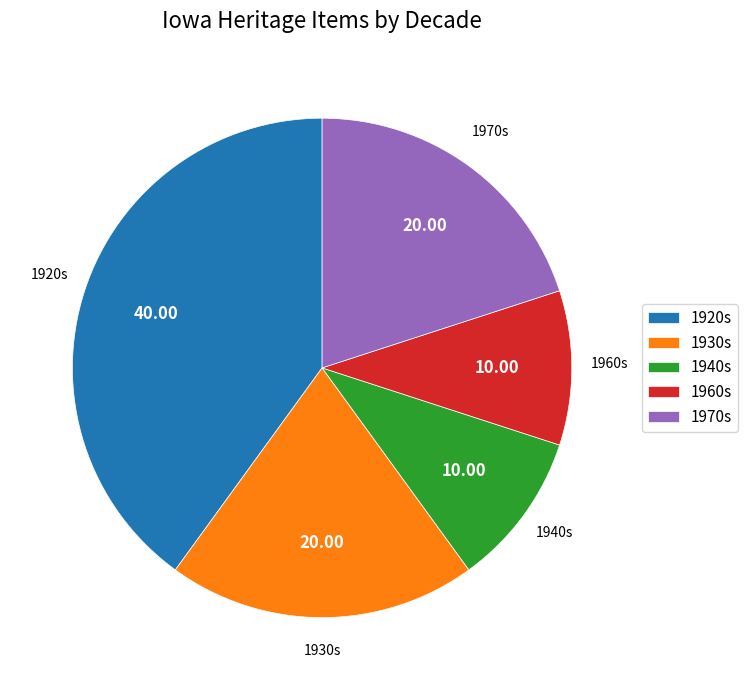

Between 1930s and 1920s, which is larger?

1920s